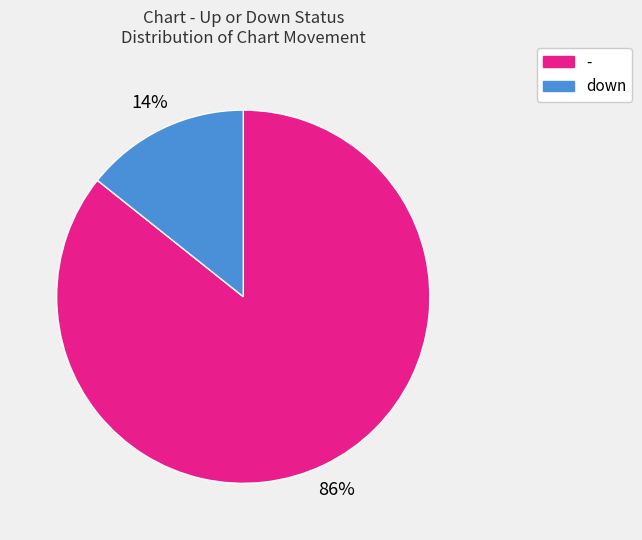

Which category has the biggest portion of the pie?

-